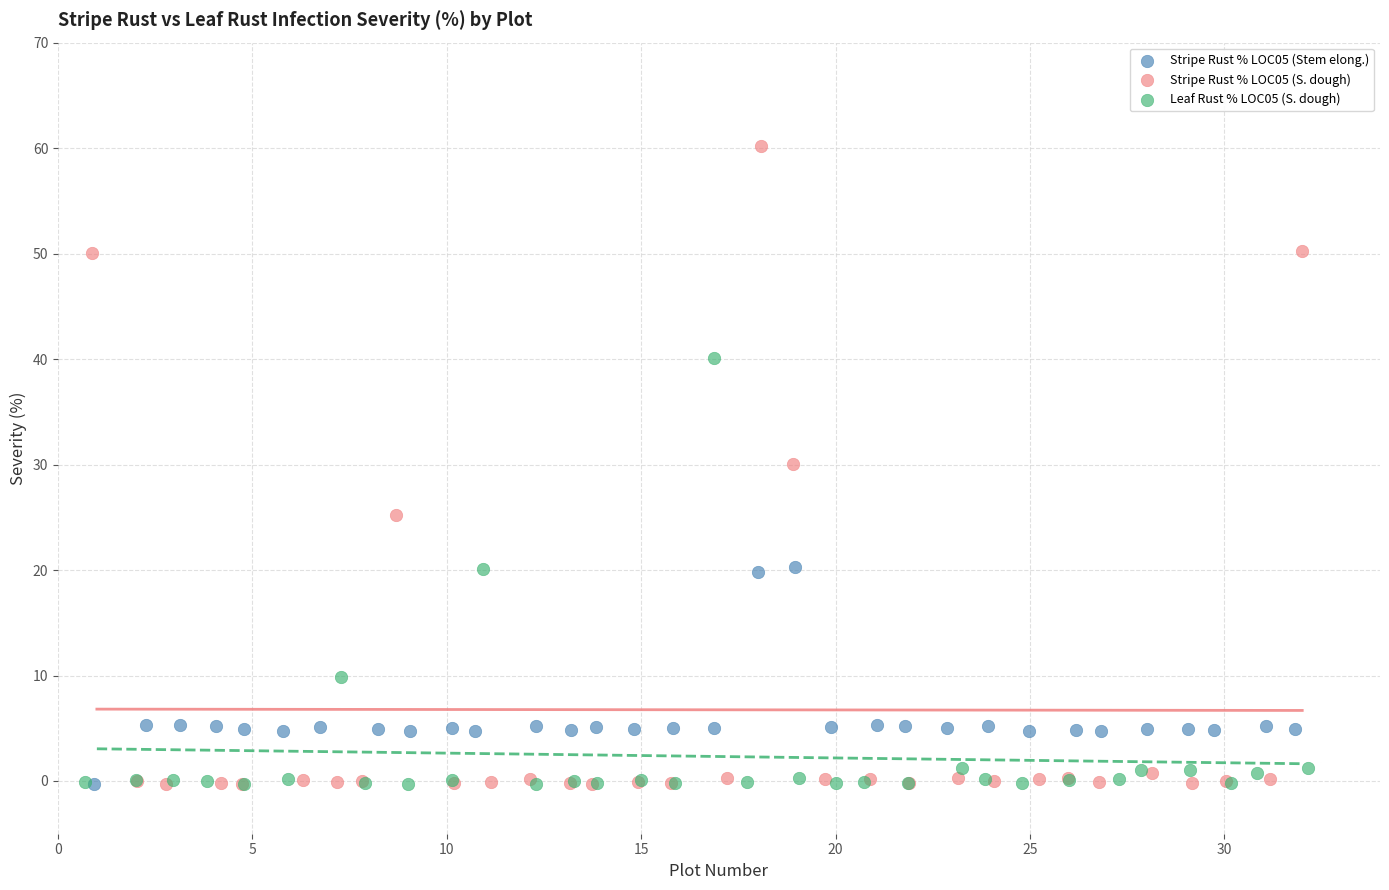

What are all the series names shown in the legend?

Stripe Rust % LOC05 (Stem elong.), Stripe Rust % LOC05 (S. dough), Leaf Rust % LOC05 (S. dough)